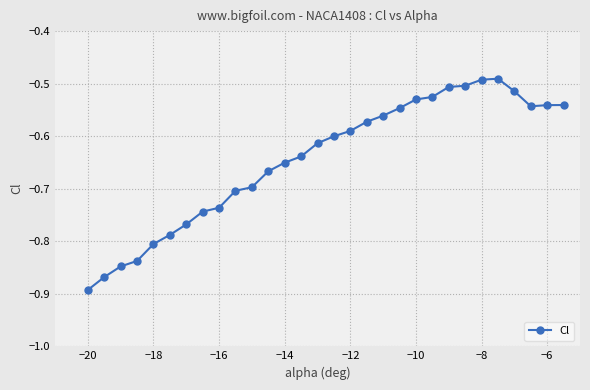

What is the difference between the second highest and minimum values?

0.4